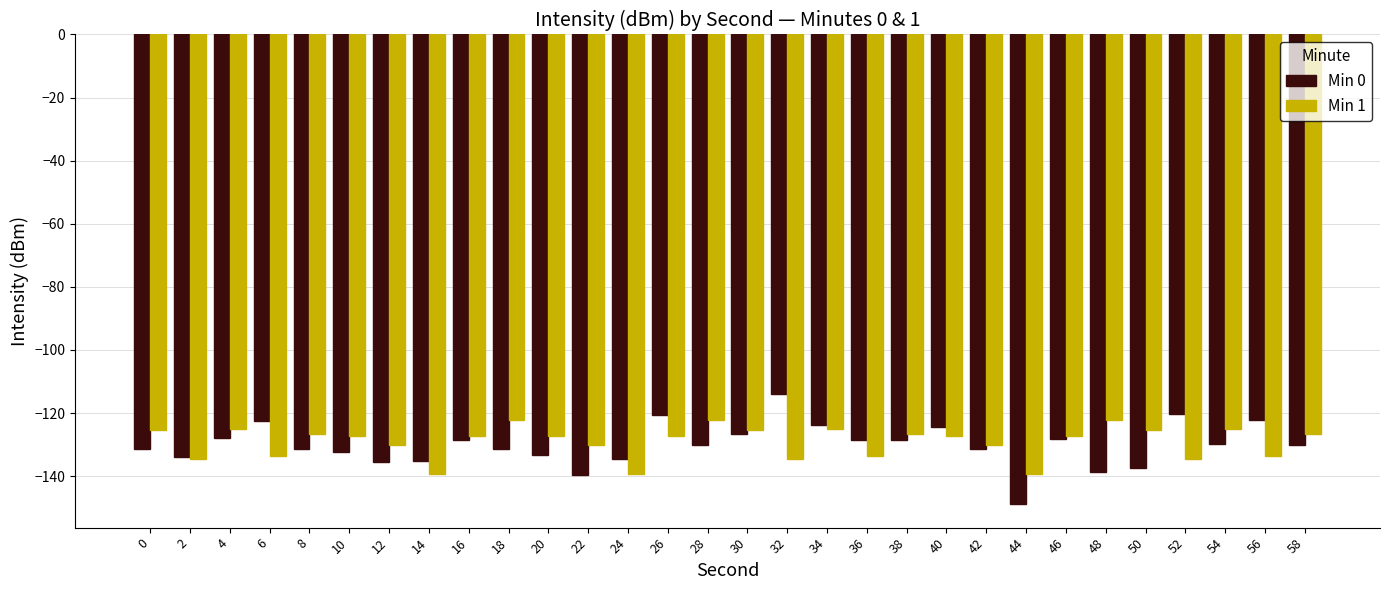

What is the total value across all series at 18?

-253.6